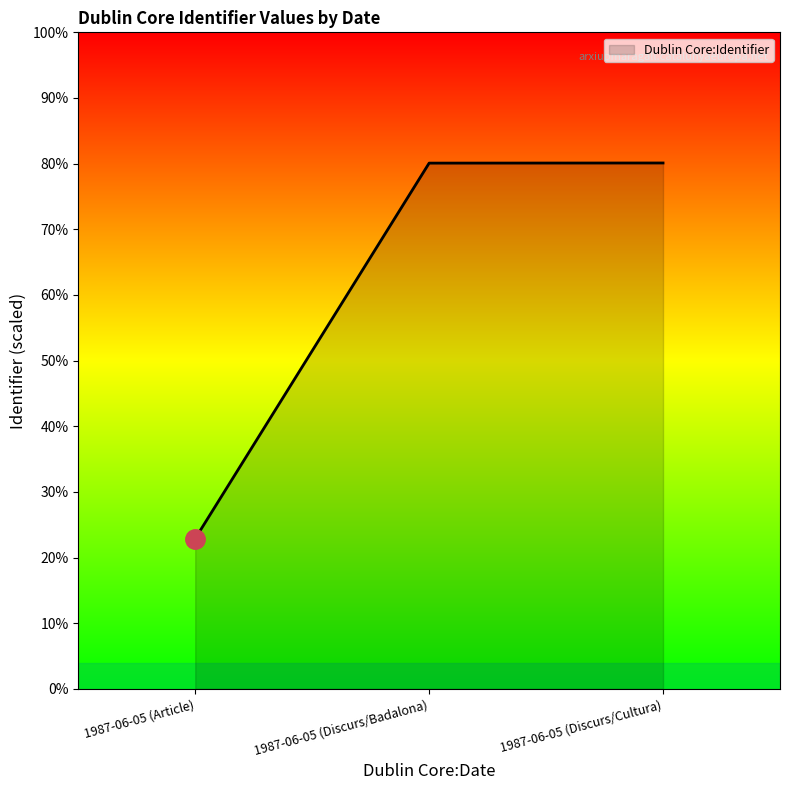

Is this an area chart (filled region under the line)?

Yes